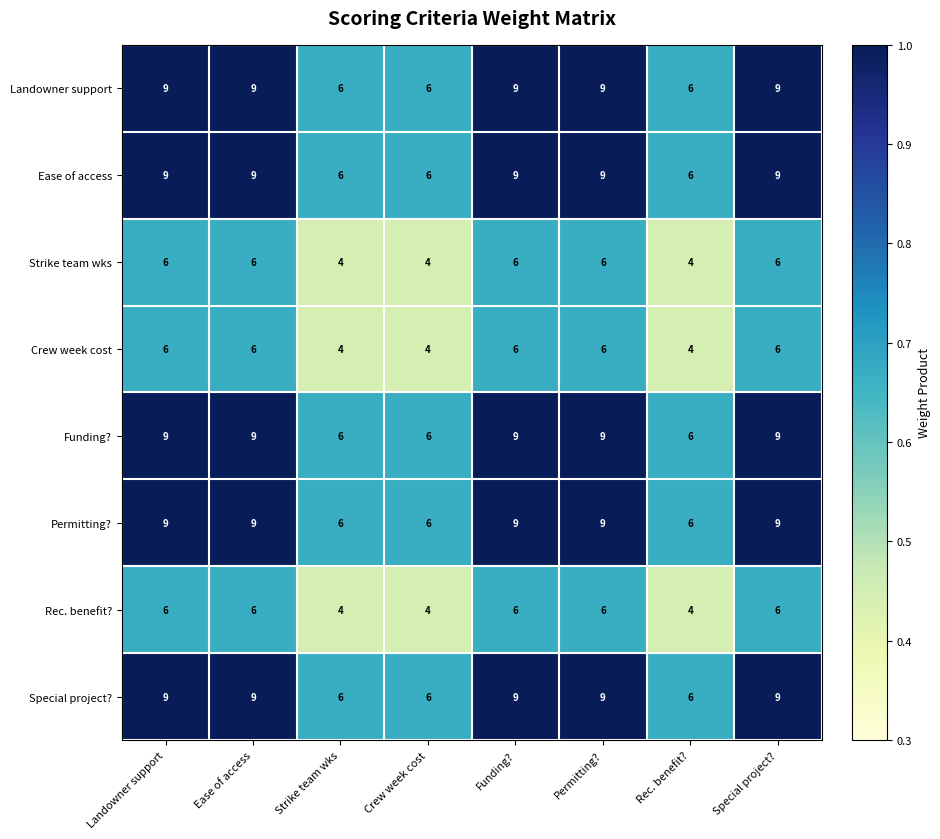

What is the spread (max minus min) of values at Permitting??

3